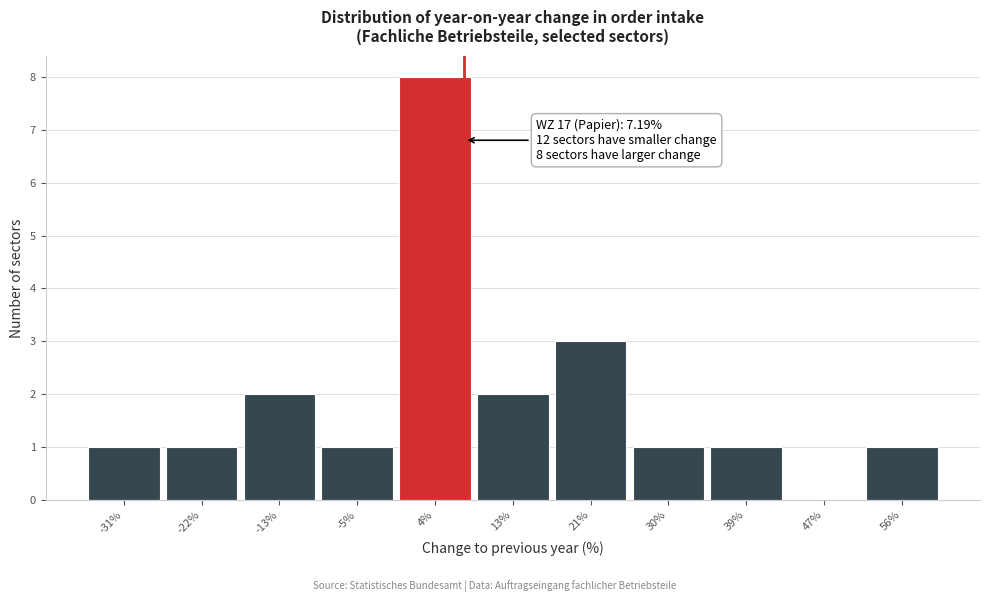

Which range on the x-axis has the tallest bar?

0 to 8